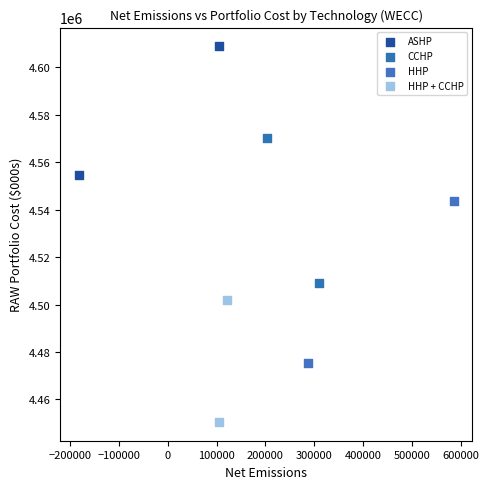

Which series reaches the maximum Y coordinate?

ASHP